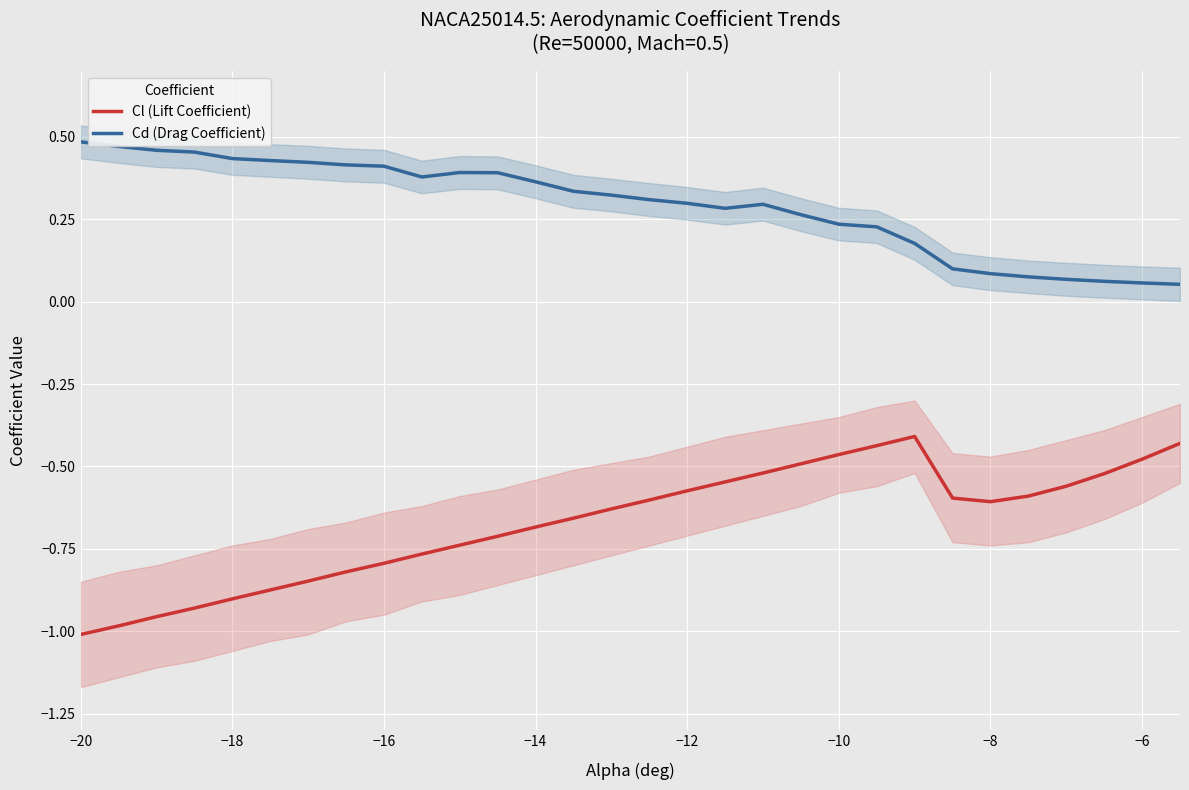

Is this an area chart (filled region under the line)?

No